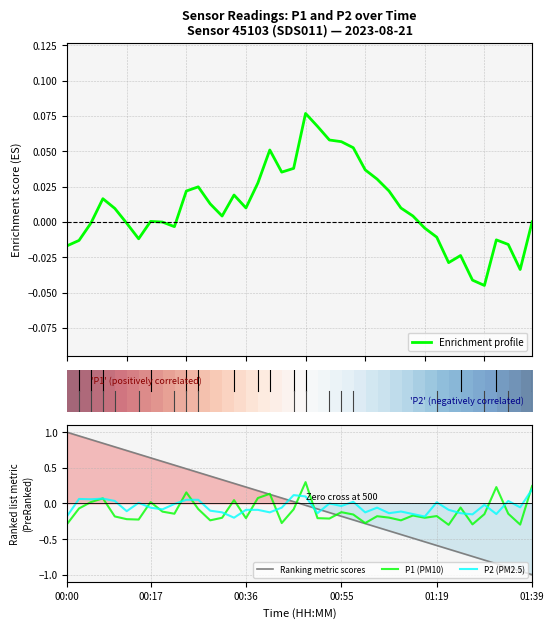

Is this an area chart (filled region under the line)?

No